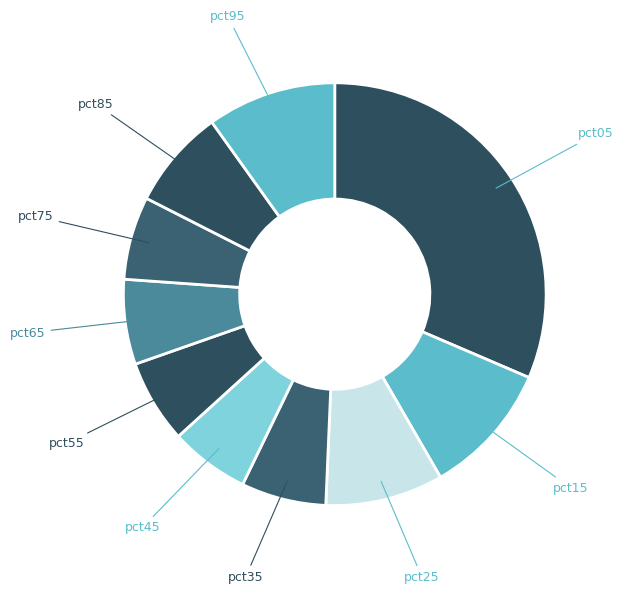

How many slices are in this pie chart?

10